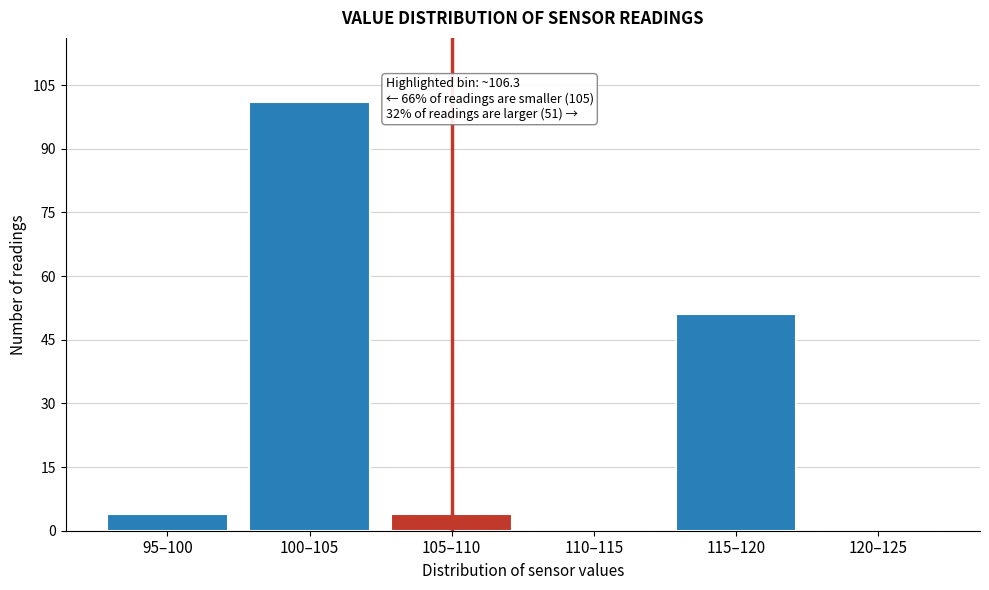

Reading left to right, extract all data points from this chart.

95–100=4	100–105=101	105–110=4	110–115=0	115–120=51	120–125=0